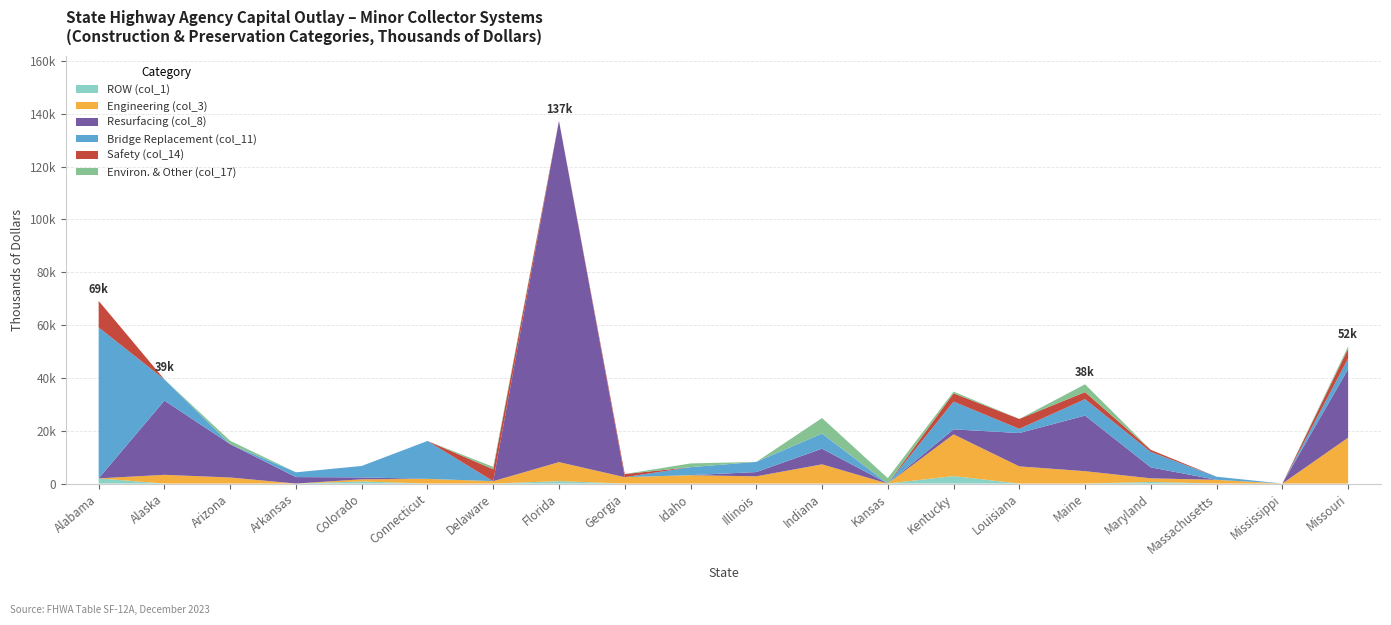

Reading left to right, list all the values displayed in this chart.

ROW (col_1): Alabama=1961	Alaska=0	Arizona=0	Arkansas=0	Colorado=799	Connecticut=0	Delaware=0	Florida=926	Georgia=0	Idaho=0	Illinois=0	Indiana=0	Kansas=0	Kentucky=2835	Louisiana=0	Maine=0	Maryland=606	Massachusetts=0	Mississippi=0	Missouri=0
Engineering (col_3): Alabama=0	Alaska=3306	Arizona=2294	Arkansas=0	Colorado=808	Connecticut=1767	Delaware=895	Florida=7189	Georgia=2411	Idaho=3170	Illinois=2731	Indiana=7274	Kansas=0	Kentucky=15794	Louisiana=6499	Maine=4686	Maryland=1375	Massachusetts=1412	Mississippi=0	Missouri=17375
Resurfacing (col_8): Alabama=0	Alaska=28100	Arizona=12636	Arkansas=2448	Colorado=715	Connecticut=0	Delaware=0	Florida=129239	Georgia=0	Idaho=0	Illinois=1613	Indiana=5919	Kansas=0	Kentucky=1890	Louisiana=12632	Maine=21046	Maryland=4135	Massachusetts=0	Mississippi=0	Missouri=25961
Bridge Replacement (col_11): Alabama=57164	Alaska=8031	Arizona=0	Arkansas=1810	Colorado=4340	Connecticut=14354	Delaware=0	Florida=0	Georgia=0	Idaho=3033	Illinois=3857	Indiana=5734	Kansas=0	Kentucky=10512	Louisiana=1589	Maine=6230	Maryland=5863	Massachusetts=1174	Mississippi=0	Missouri=4053
Safety (col_14): Alabama=10036	Alaska=0	Arizona=0	Arkansas=0	Colorado=0	Connecticut=0	Delaware=4507	Florida=0	Georgia=1193	Idaho=0	Illinois=0	Indiana=0	Kansas=0	Kentucky=3126	Louisiana=3750	Maine=2661	Maryland=772	Massachusetts=0	Mississippi=0	Missouri=3649
Environ. & Other (col_17): Alabama=0	Alaska=0	Arizona=1253	Arkansas=0	Colorado=0	Connecticut=0	Delaware=909	Florida=0	Georgia=0	Idaho=1414	Illinois=0	Indiana=5881	Kansas=2044	Kentucky=654	Louisiana=0	Maine=2963	Maryland=0	Massachusetts=0	Mississippi=0	Missouri=871